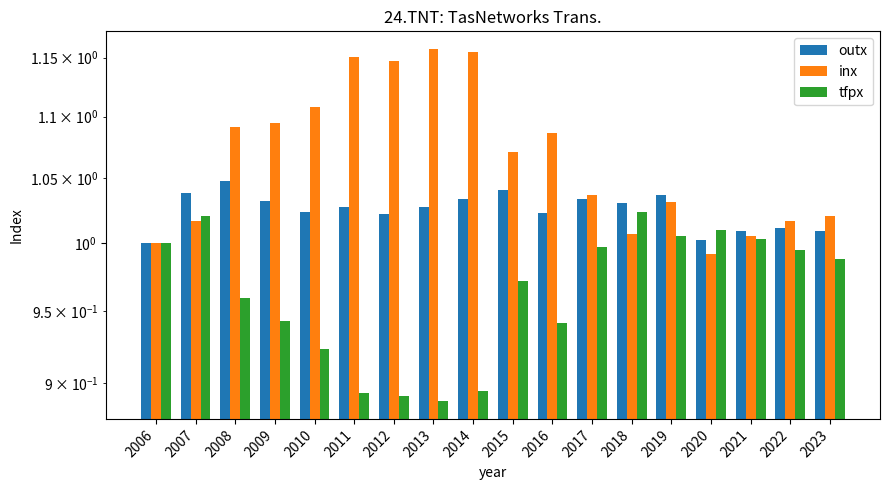

The tfpx series shows 0.4 at 2018. True or false?

False